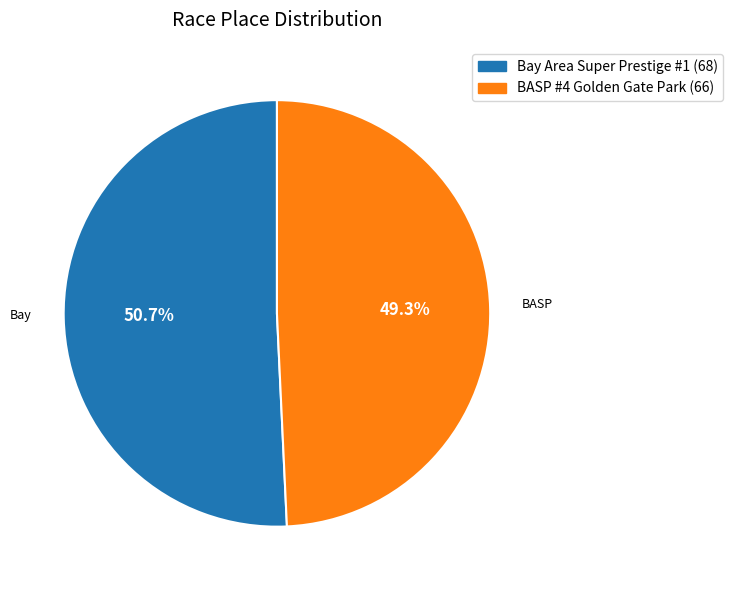

Approximately how many times larger is the value at Bay Area Super Prestige #1 compared to BASP #4 Golden Gate Park?

1.0